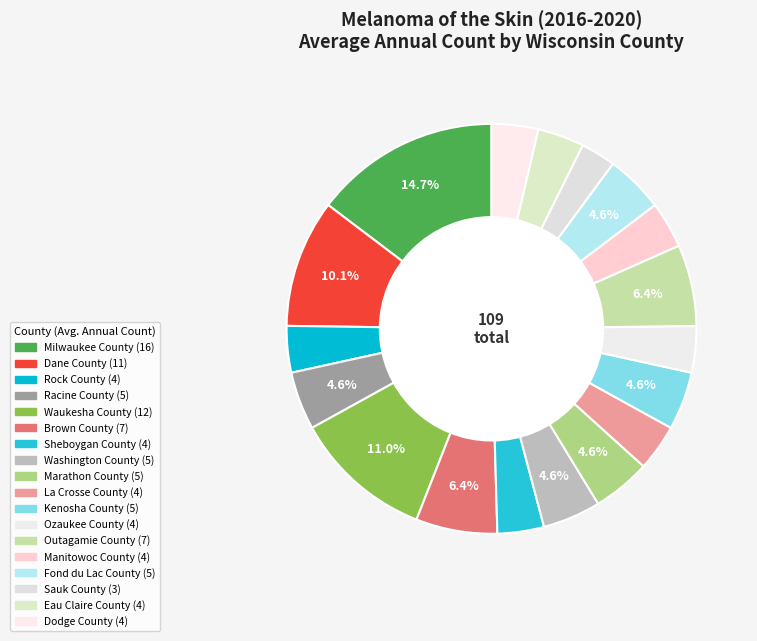

Rank the categories by value from highest to lowest.

Milwaukee County, Waukesha County, Dane County, Brown County, Outagamie County, Racine County, Washington County, Marathon County, Kenosha County, Fond du Lac County, Rock County, Sheboygan County, La Crosse County, Ozaukee County, Manitowoc County, Eau Claire County, Dodge County, Sauk County